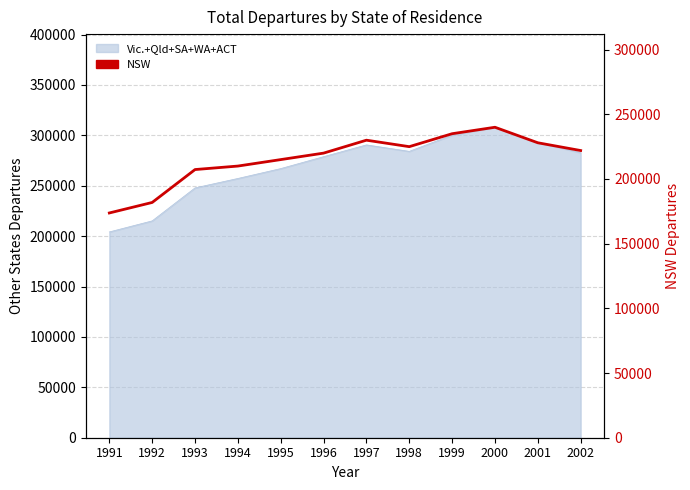

Which has a higher value, 1995 or 1996?

1996